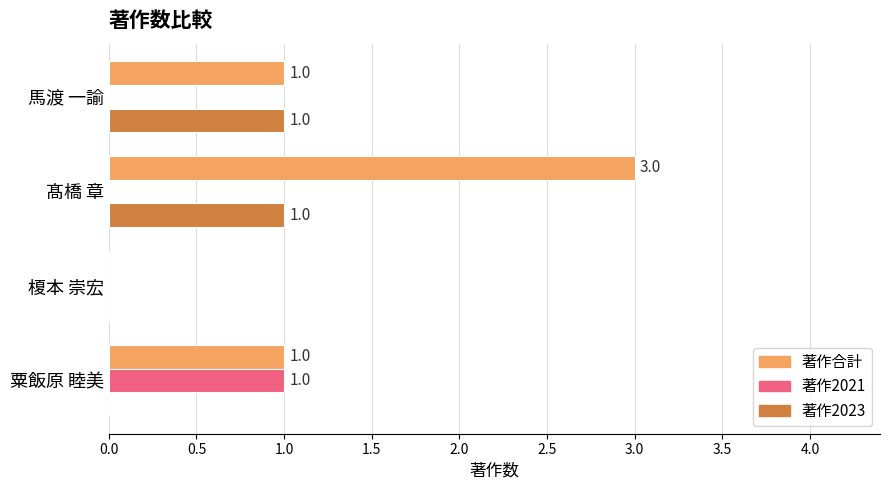

Is the value of 著作2021 at 馬渡 一諭 greater than the value of 著作合計 at 粟飯原 睦美?

No